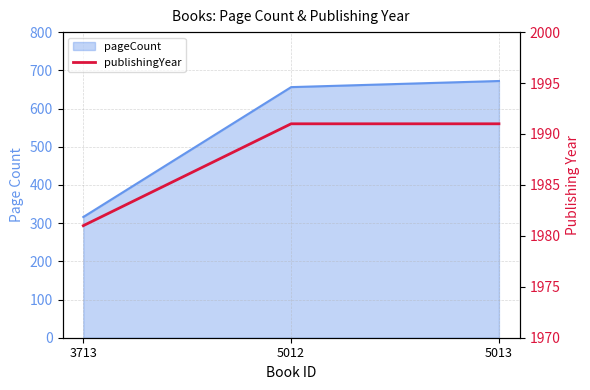

True or false: the data shows 411 at 5013.

False